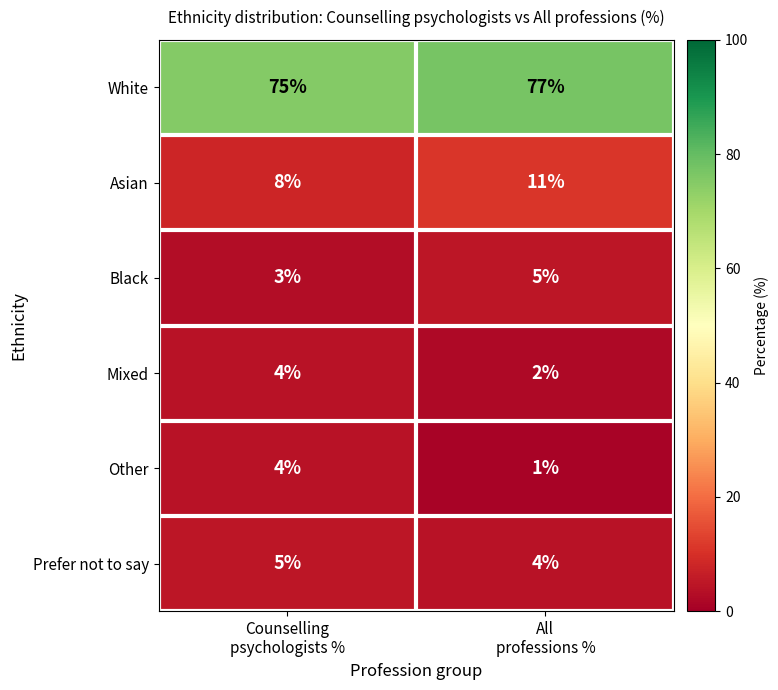

Which series has the largest total across all categories?

White